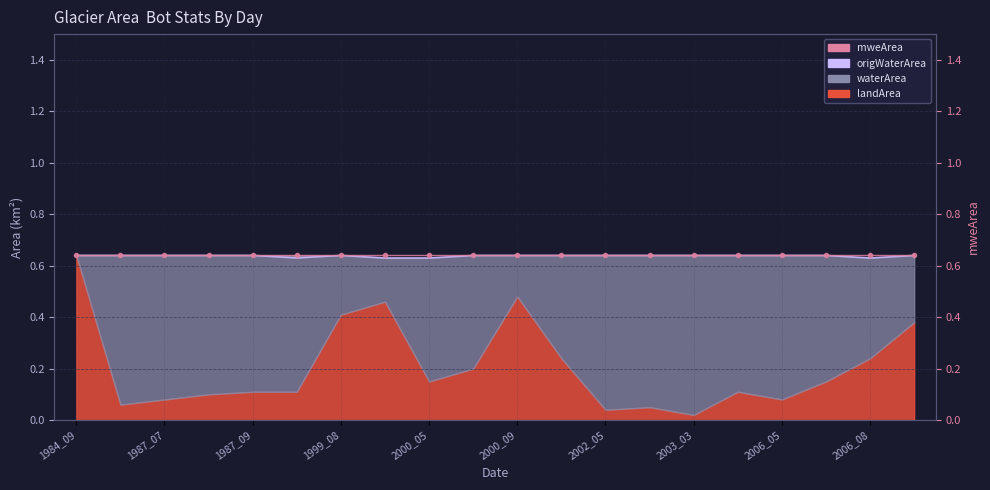

How many categories are shown in the chart?

20